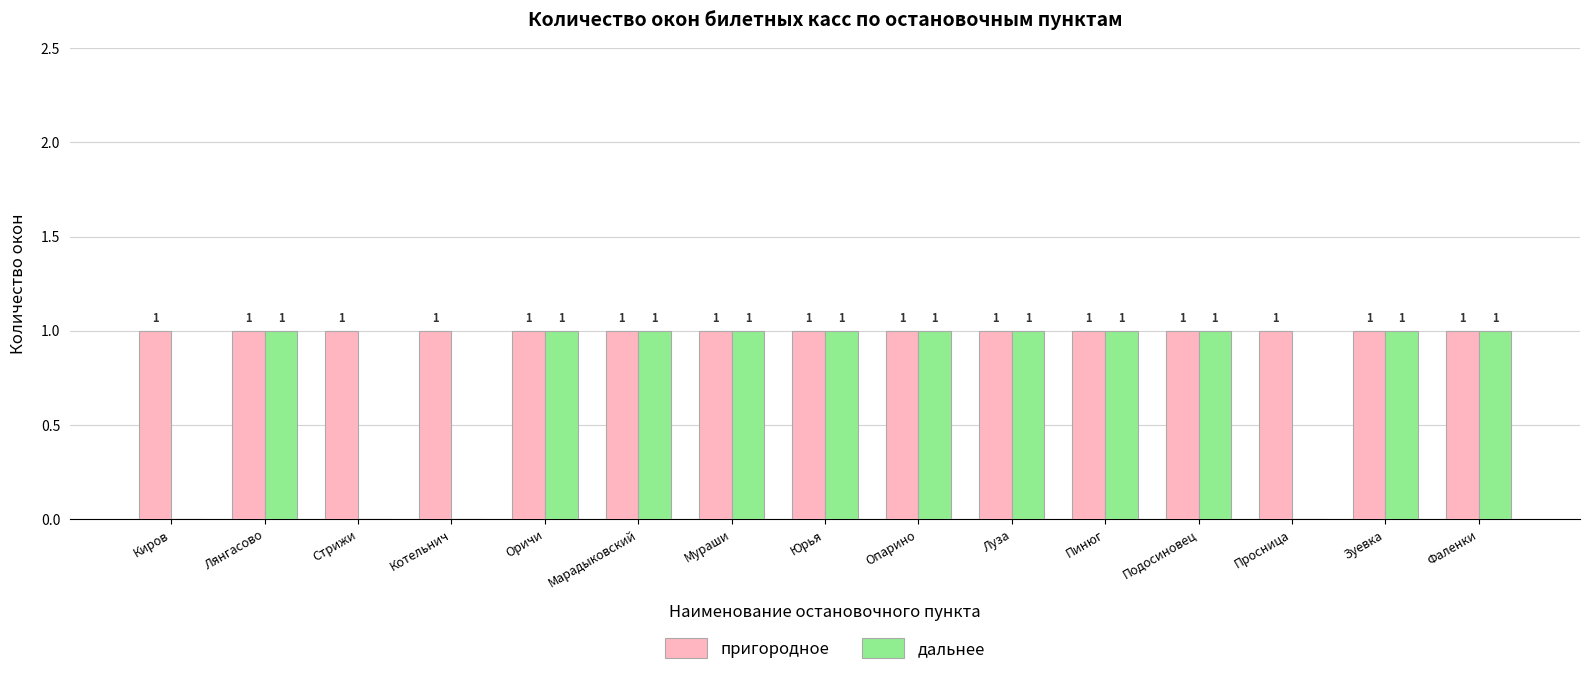

How many дальнее values are between 0 and 1?

15